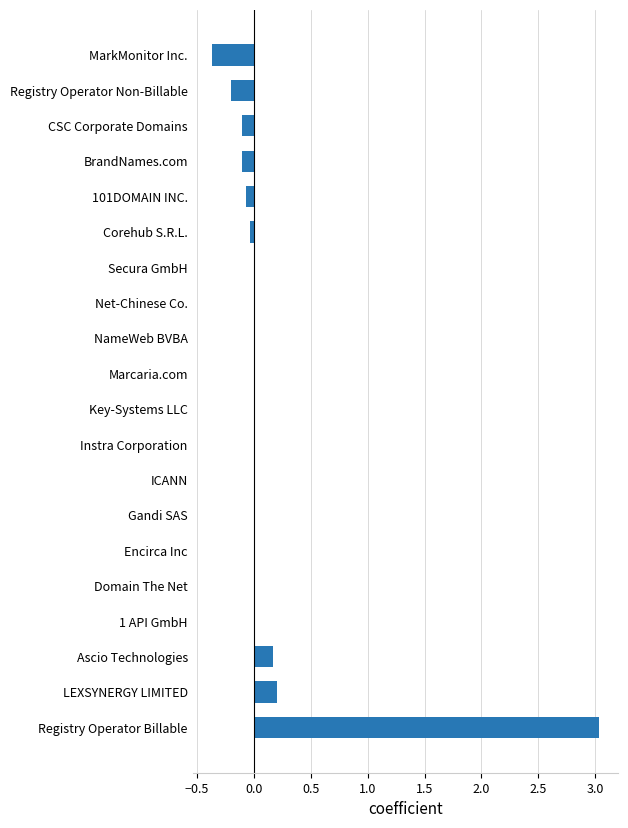

Count the number of data series in this chart.

1